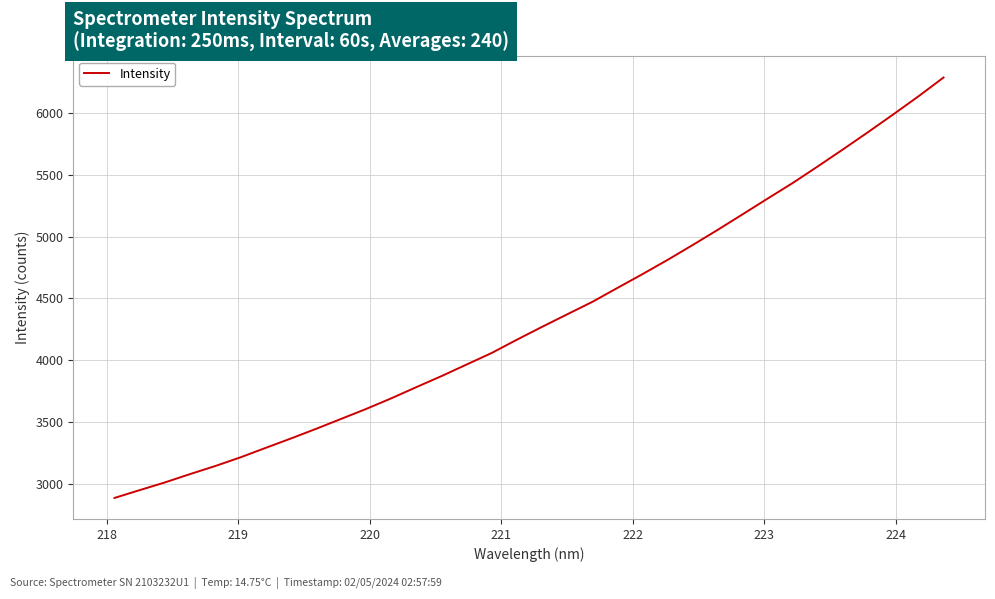

What is the difference between the maximum and minimum values?

3391.4